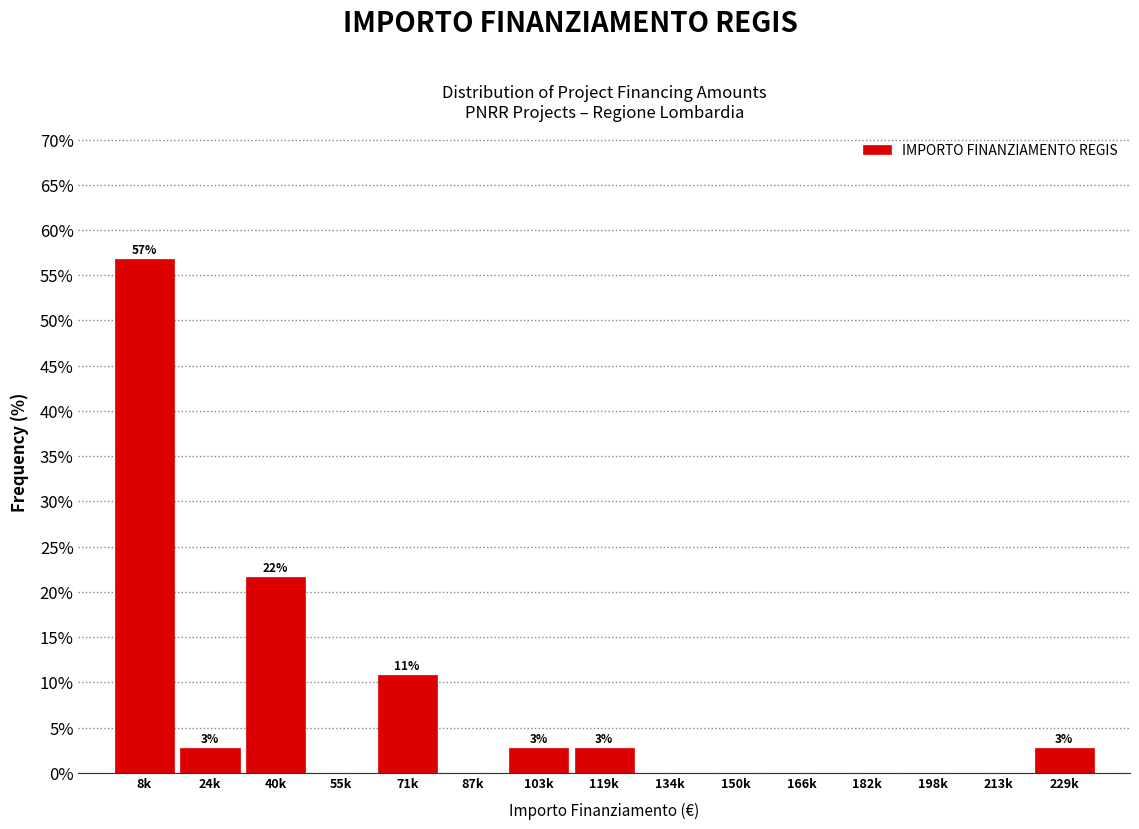

Reading left to right, extract all data points from this chart.

8k=56.8	24k=2.7	40k=21.6	55k=0.0	71k=10.8	87k=0.0	103k=2.7	119k=2.7	134k=0.0	150k=0.0	166k=0.0	182k=0.0	198k=0.0	213k=0.0	229k=2.7